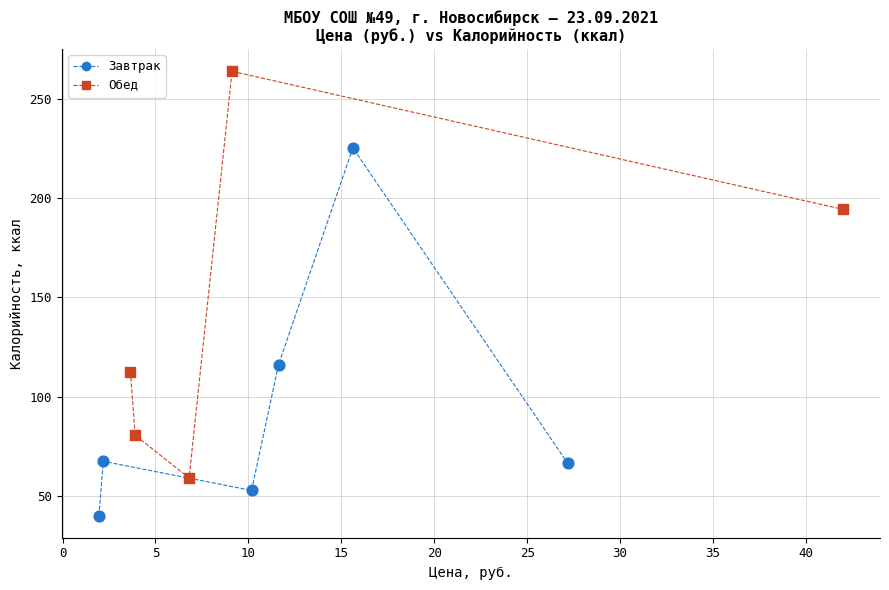

Which series contains the lowest Y value?

Завтрак